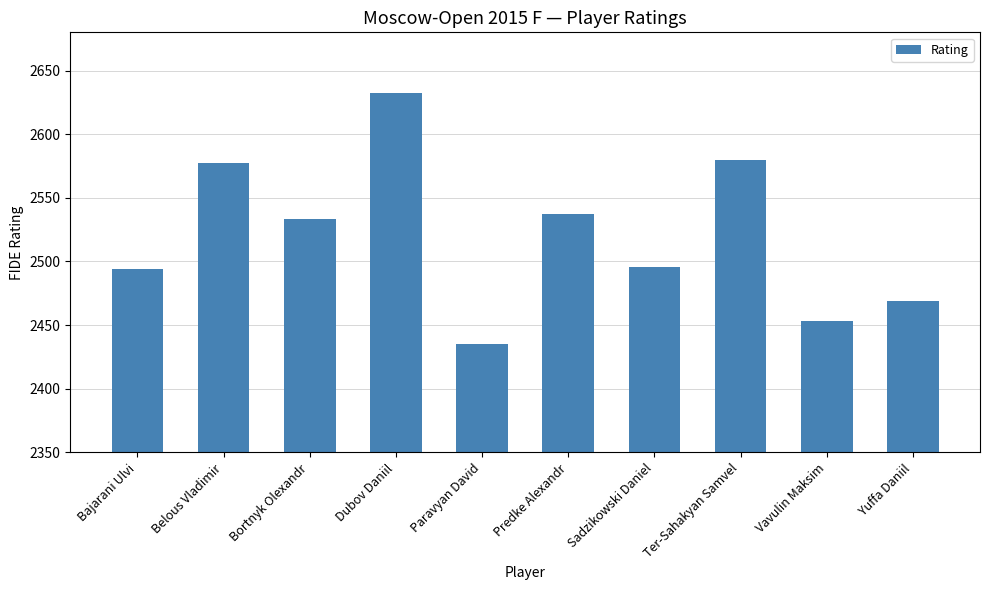

Reading left to right, transcribe all the data shown in this chart.

Bajarani Ulvi=2494	Belous Vladimir=2577	Bortnyk Olexandr=2533	Dubov Daniil=2632	Paravyan David=2435	Predke Alexandr=2537	Sadzikowski Daniel=2496	Ter-Sahakyan Samvel=2580	Vavulin Maksim=2453	Yuffa Daniil=2469